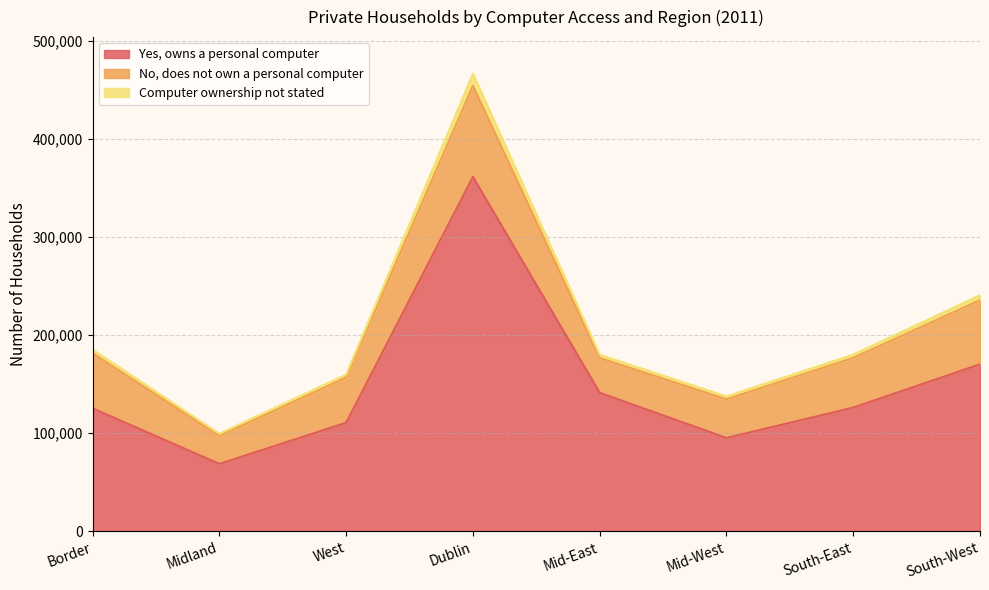

Between West and Mid-East, which series saw the biggest shift?

Yes, owns a personal computer